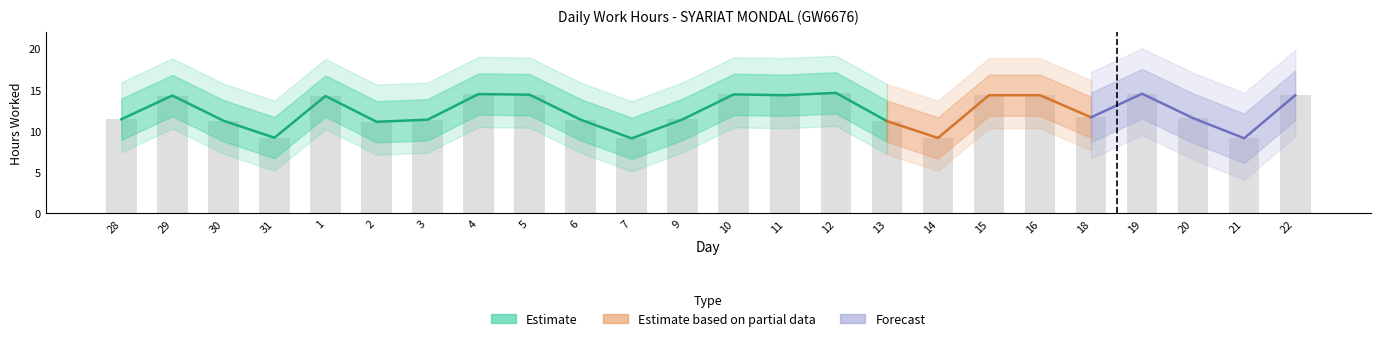

The value at 5 is 25.0. True or false?

False